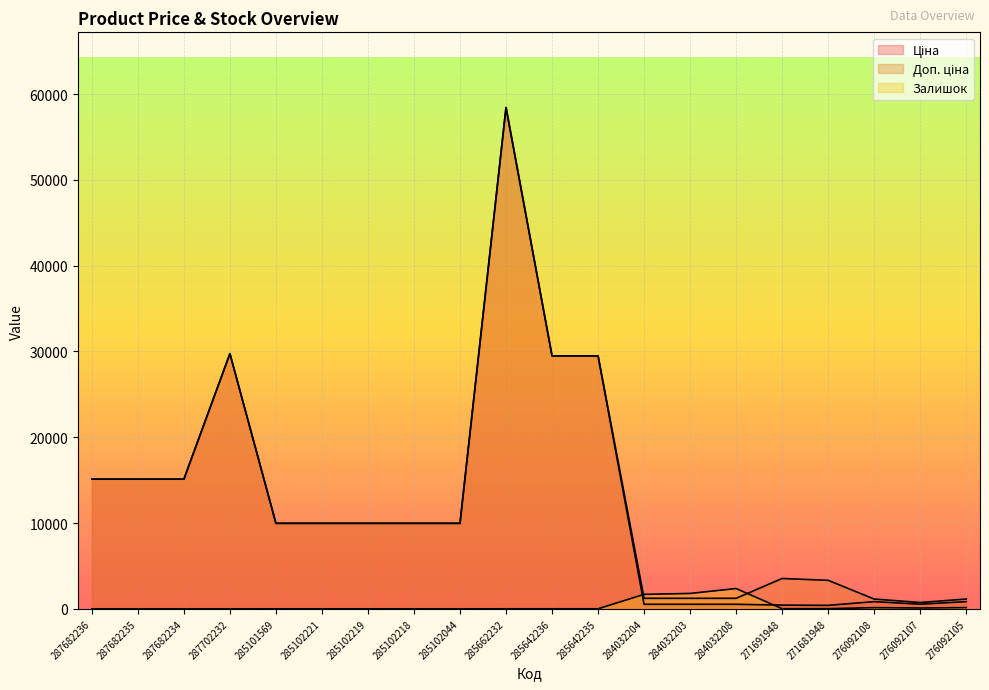

Between which two adjacent categories do Ціна and Залишок first intersect?

285642235 and 284032204